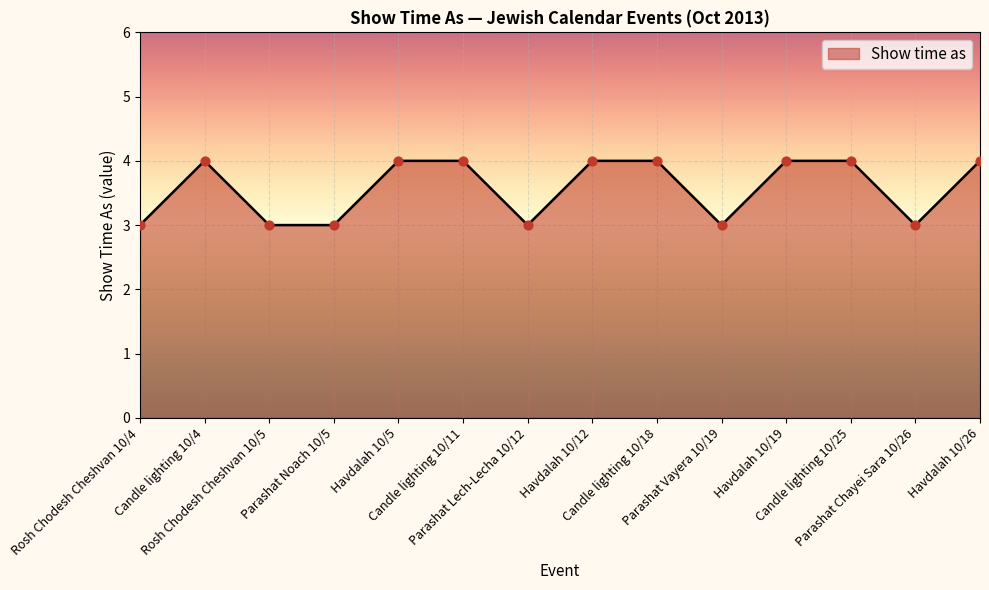

What is the maximum value shown in the chart?

4